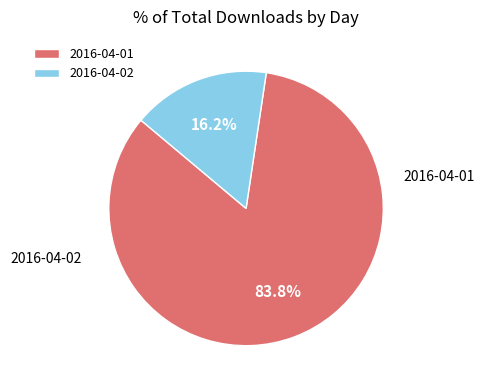

What is the ratio of the value at 2016-04-01 to the value at 2016-04-02?

5.2